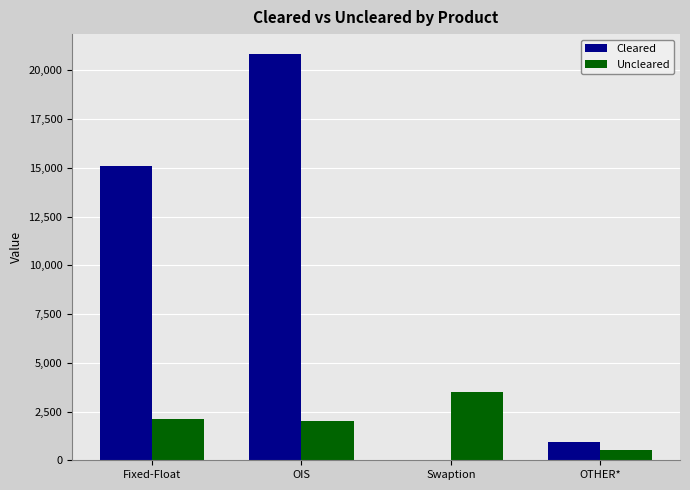

Between Swaption and OTHER*, which series saw the biggest shift?

Uncleared